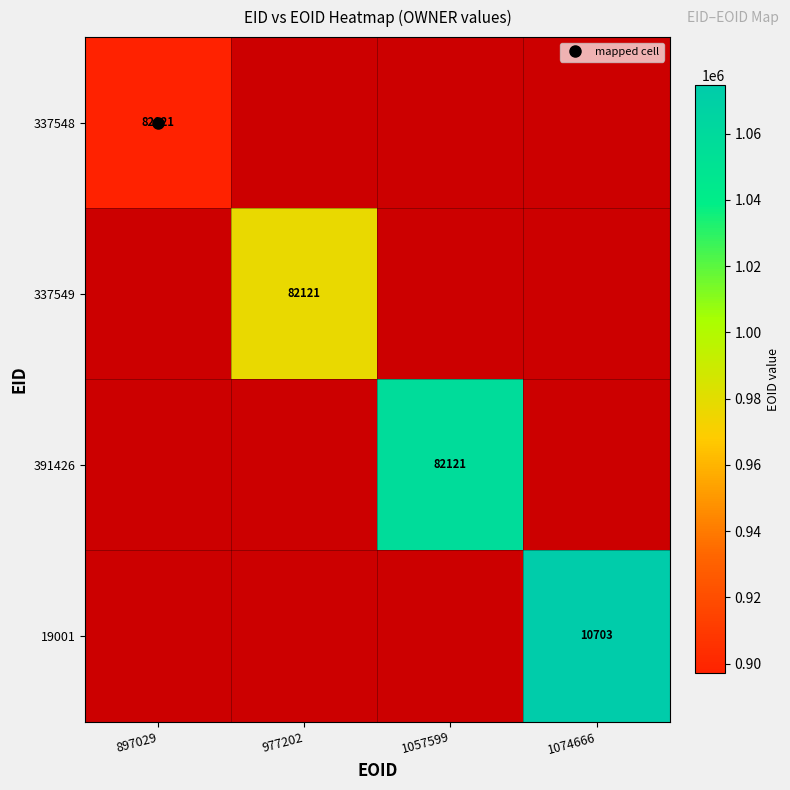

Between 897029 and 1074666, which series saw the biggest shift?

19001